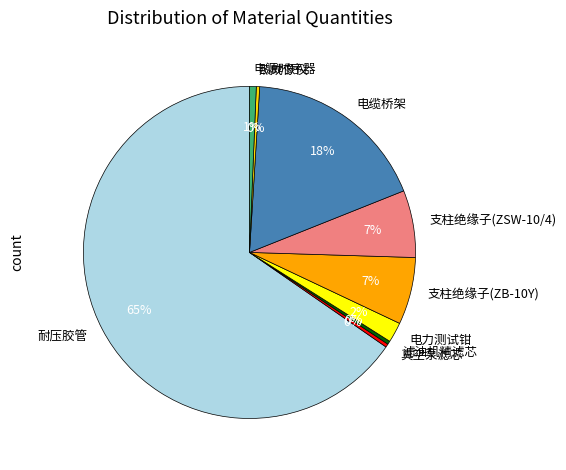

Approximately how many times larger is the value at 电力测试钳 compared to 支柱绝缘子(ZB-10Y)?

0.3